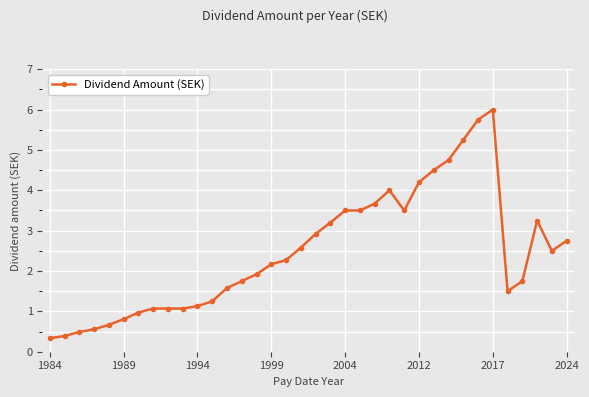

True or false: the data has more than 0 interior local peaks.

True